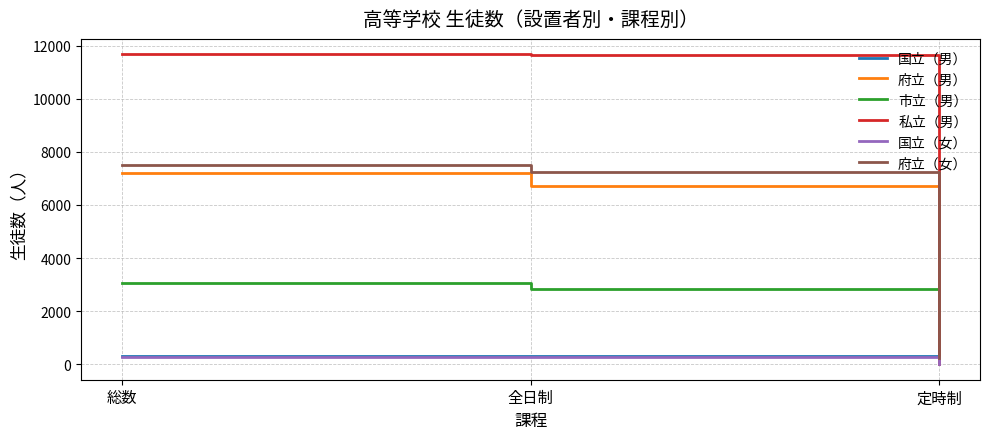

What is the spread (max minus min) of values at 全日制?

11377